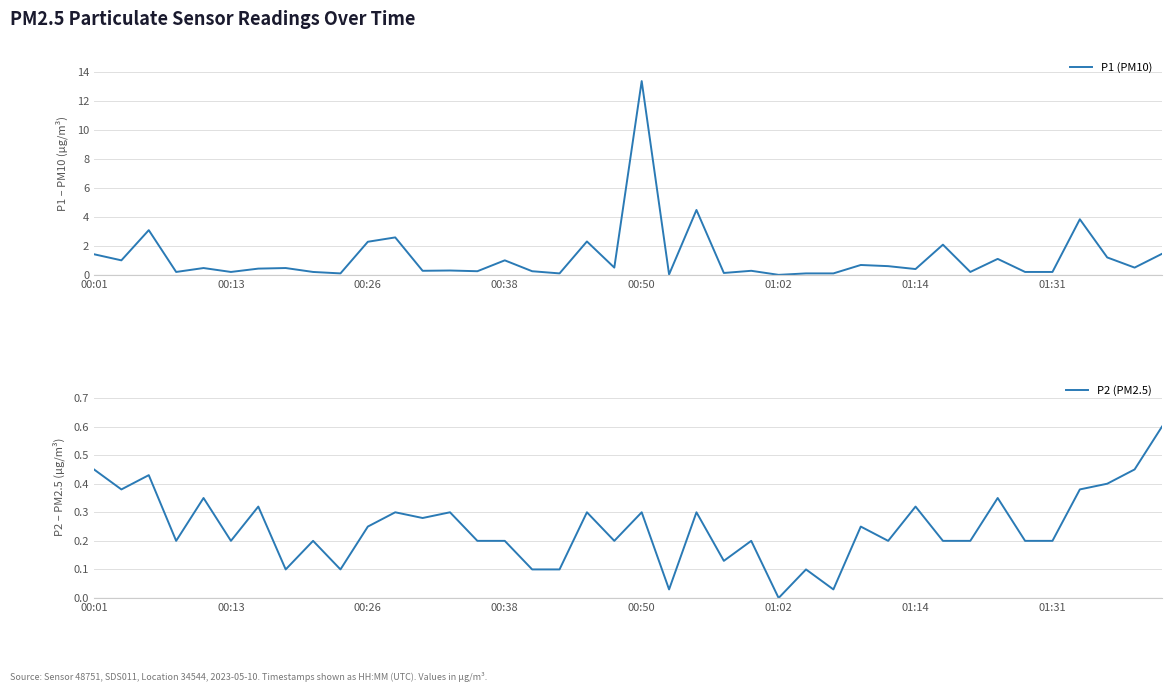

What is the value of the P1 (PM10) point at the 21st from the left?

13.3